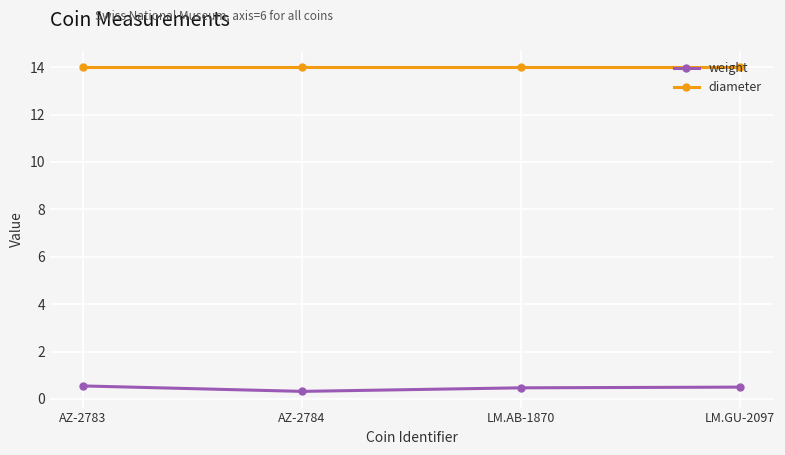

Count the weight values in the range 0 to 1.

4